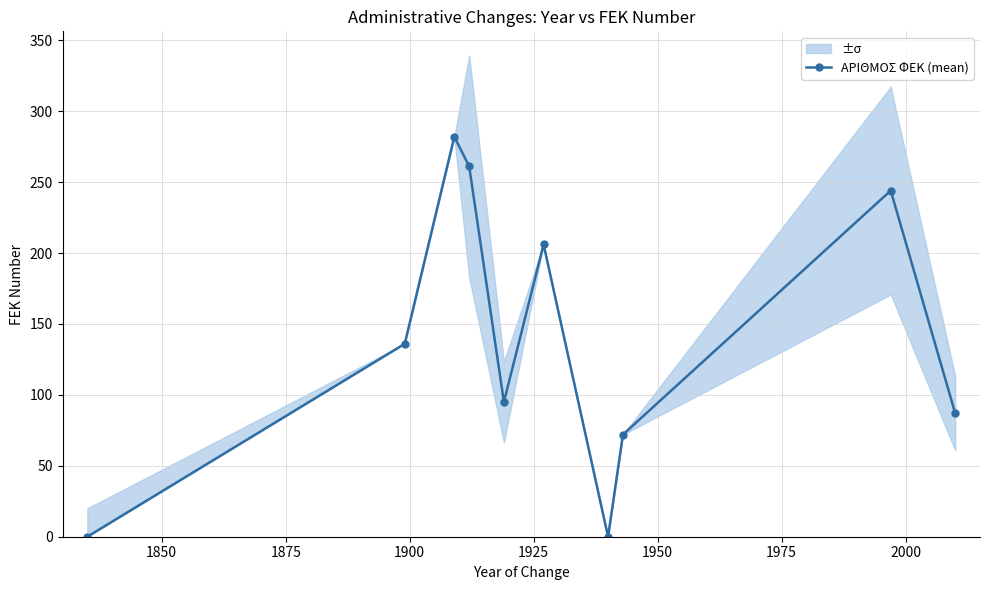

What is the highest value of the ΑΡΙΘΜΟΣ ΦΕΚ (mean) series?

282